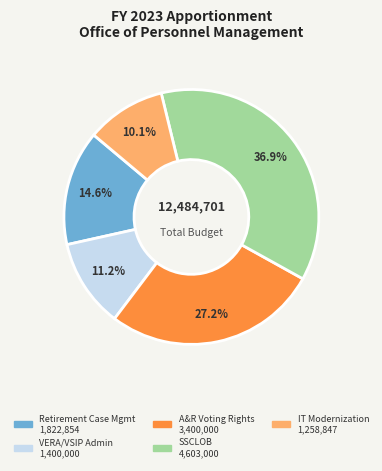

Does any single category account for the majority?

No